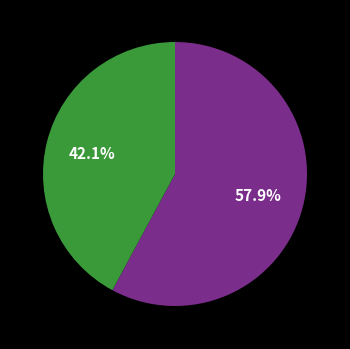

Is there any slice that represents more than half of the pie?

Yes